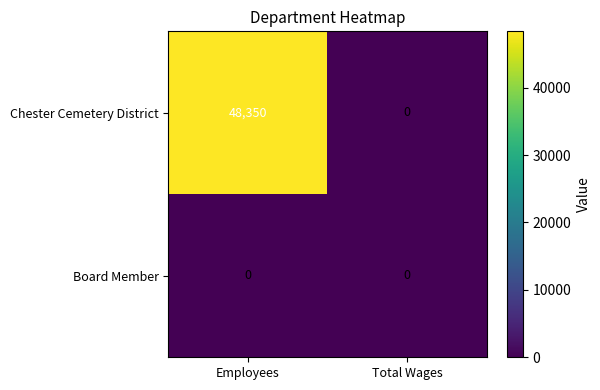

What is the total value across all series at Employees?

48350